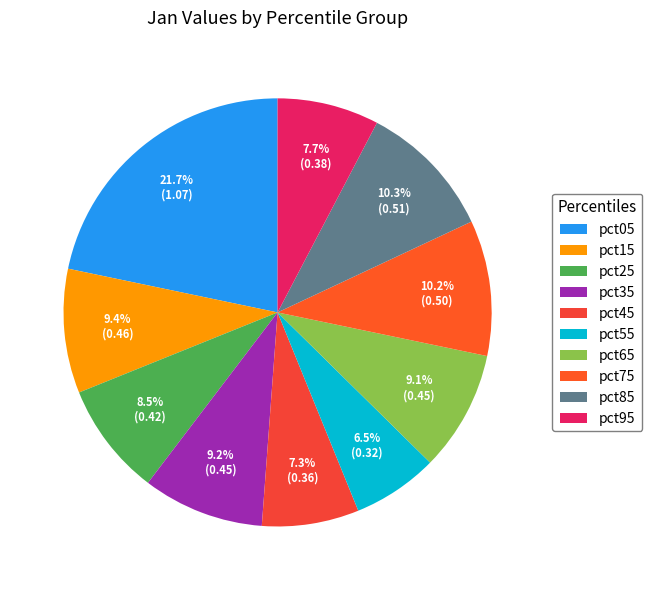

To the nearest percent, what portion does pct05 represent?

22%